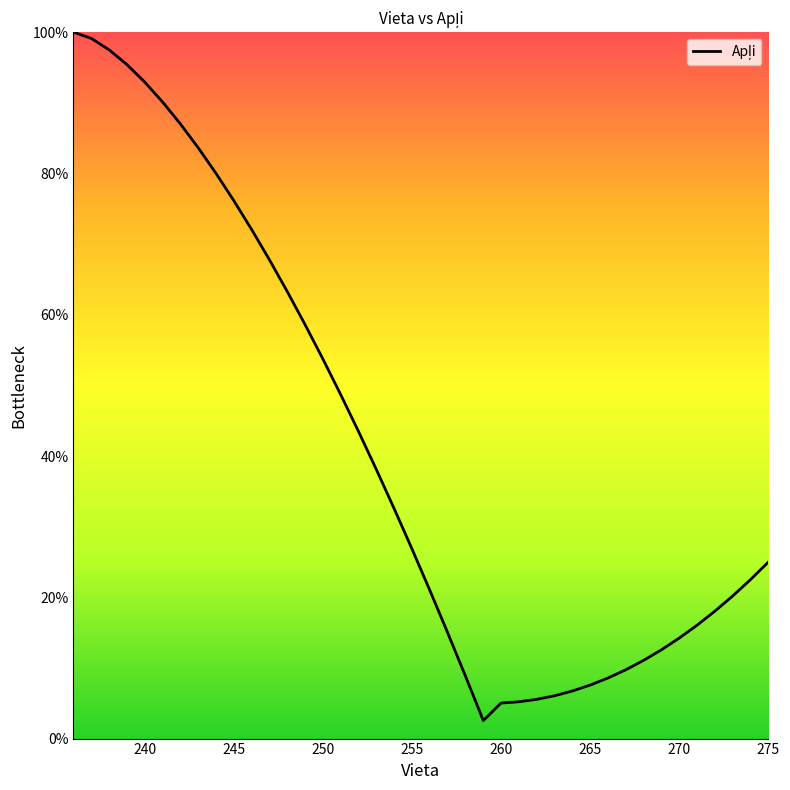

What is the maximum value shown in the chart?

100.0